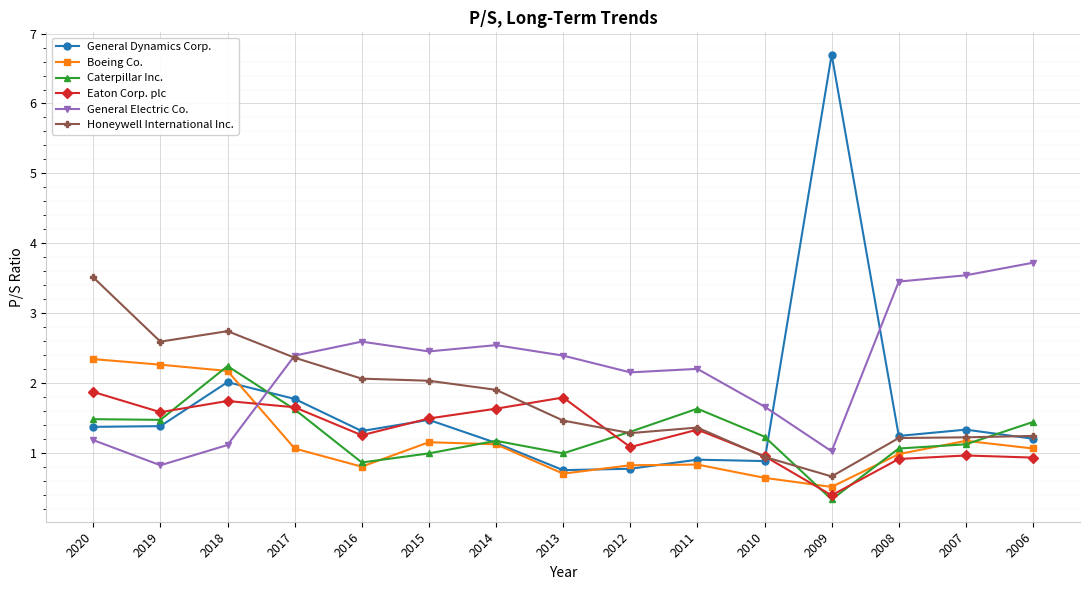

Which series has the largest total across all categories?

General Electric Co.